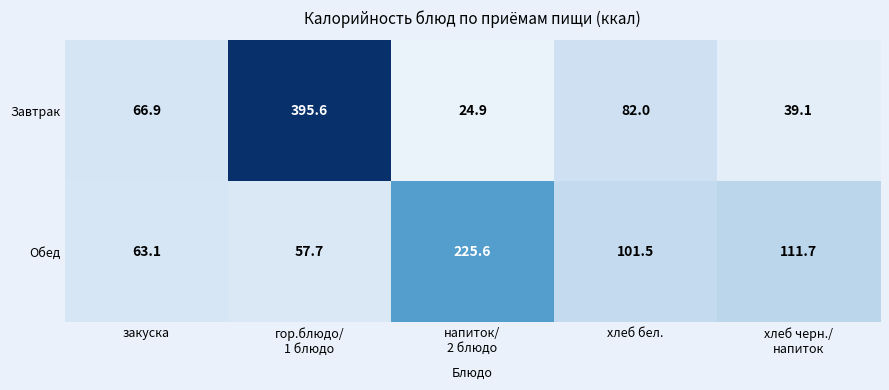

The Завтрак series shows 145.2 at хлеб бел.. True or false?

False